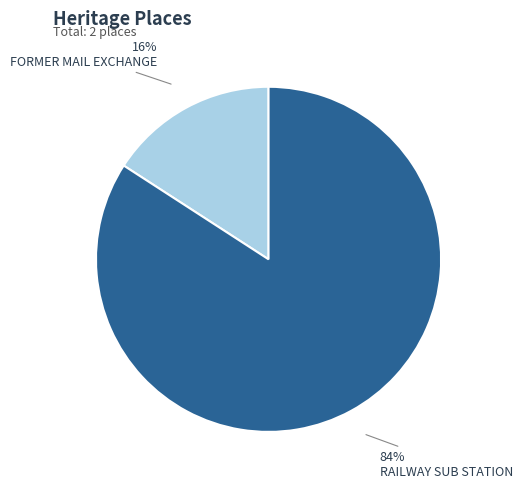

Combined, do RAILWAY SUB STATION and FORMER MAIL EXCHANGE account for over 50%?

Yes